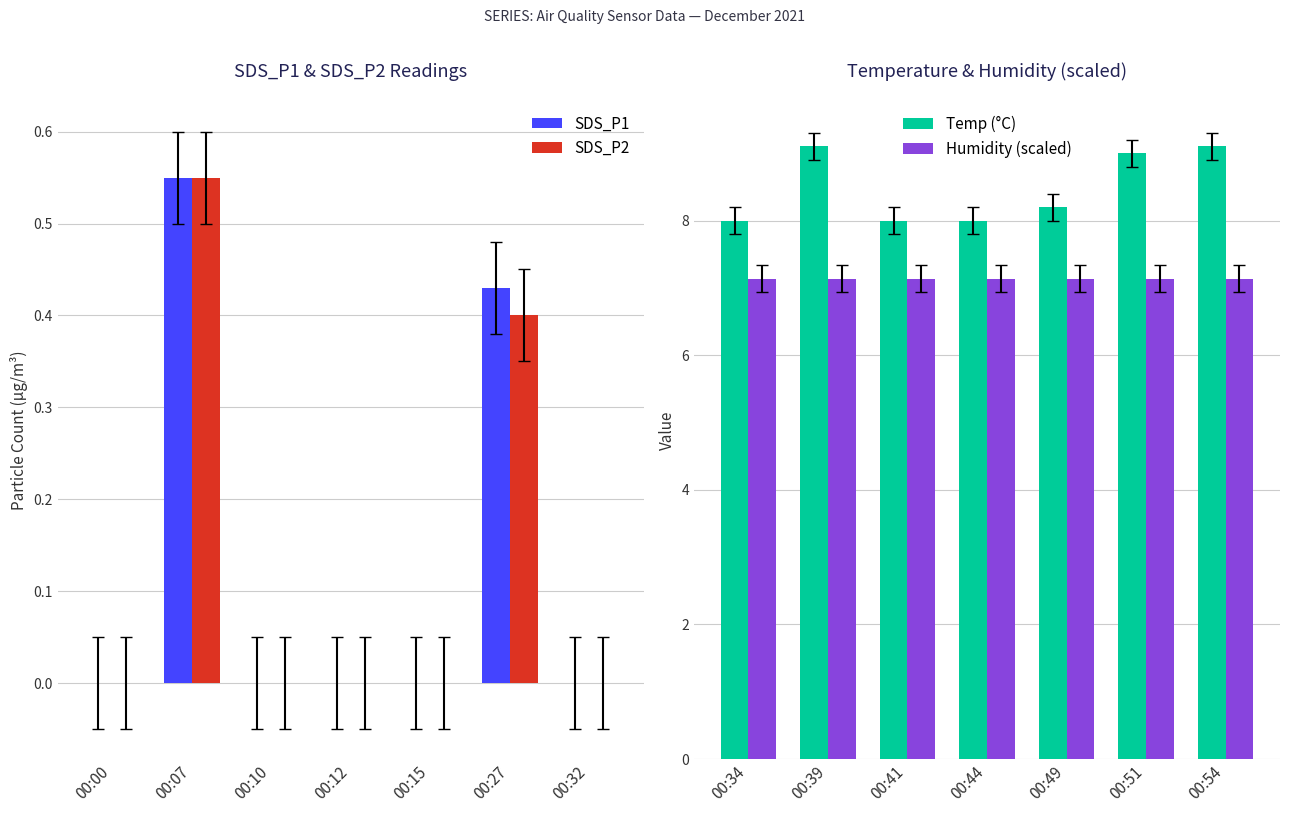

Rank the categories by SDS_P2 value from lowest to highest.

00:00, 00:10, 00:12, 00:15, 00:32, 00:27, 00:07